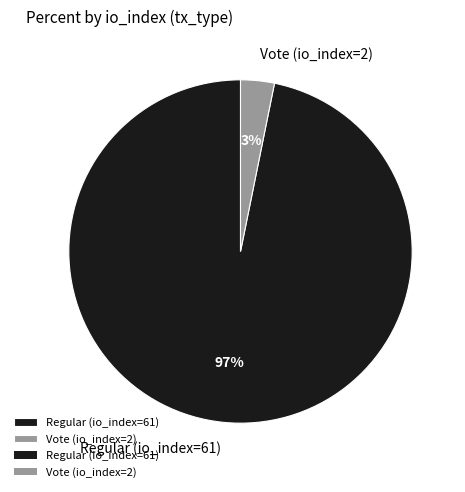

Is there any slice that represents more than half of the pie?

Yes